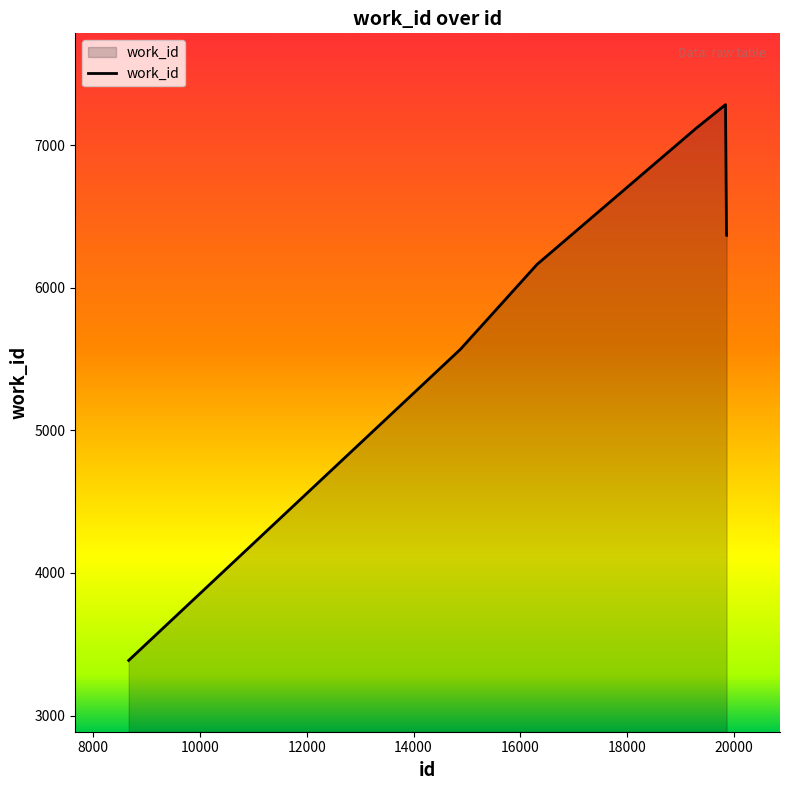

True or false: the data has more than 1 interior local peaks.

False